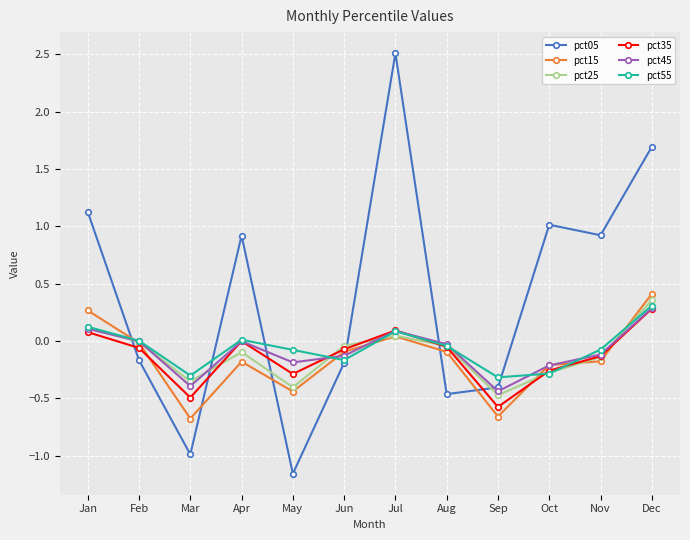

What is the value of the pct35 point at the 1st from the left?

0.1